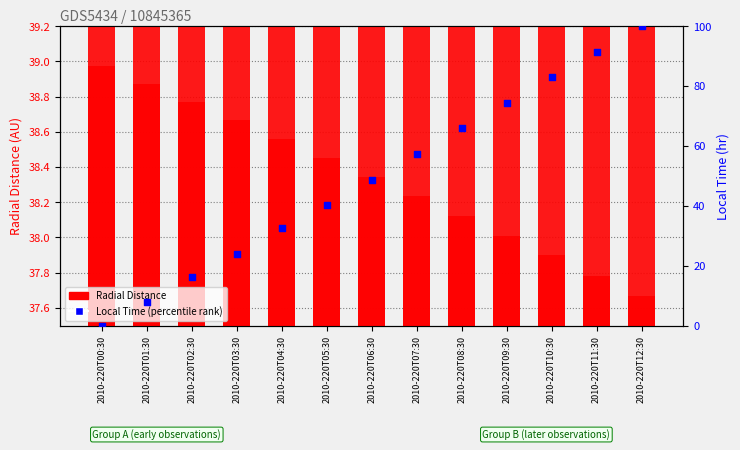

At which category is the sum across all series the highest?

2010-220T12:30